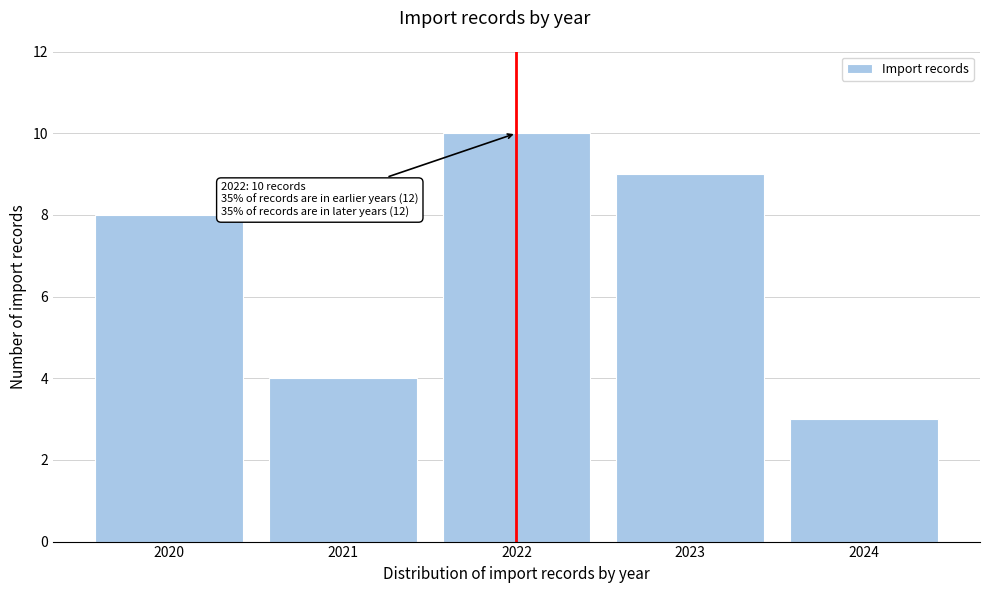

Which range on the x-axis has the tallest bar?

2021.5 to 2022.5